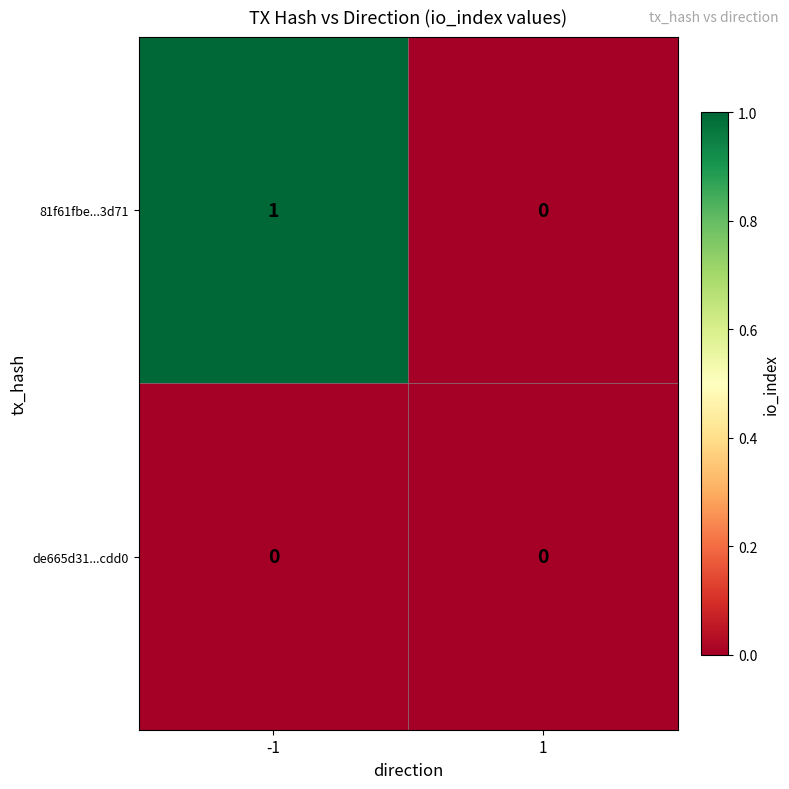

The 81f61fbe...3d71 series shows 0 at 1. True or false?

True